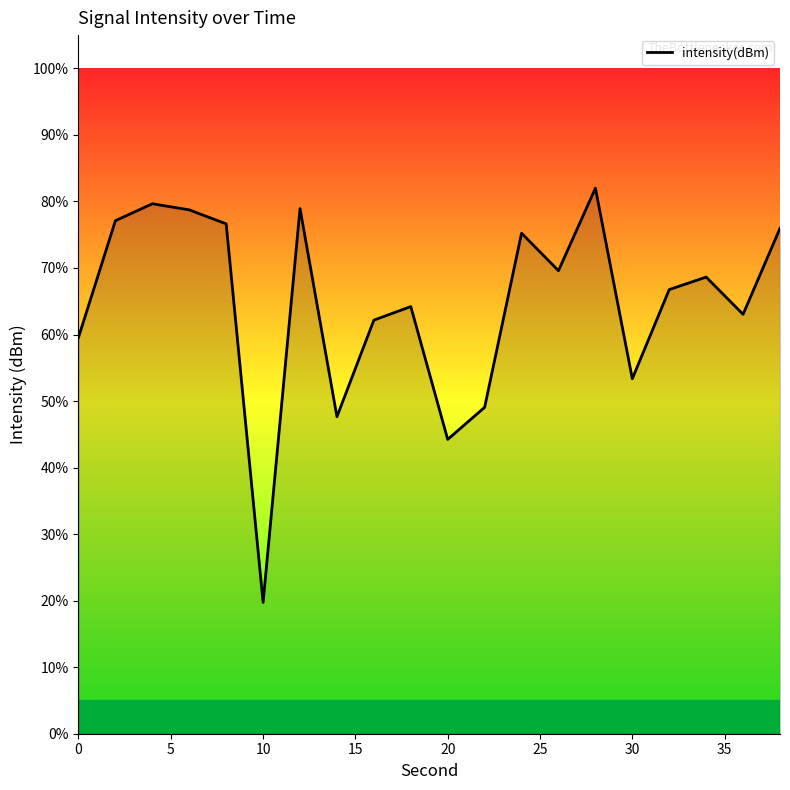

What is the difference between the maximum and minimum values?

62.3